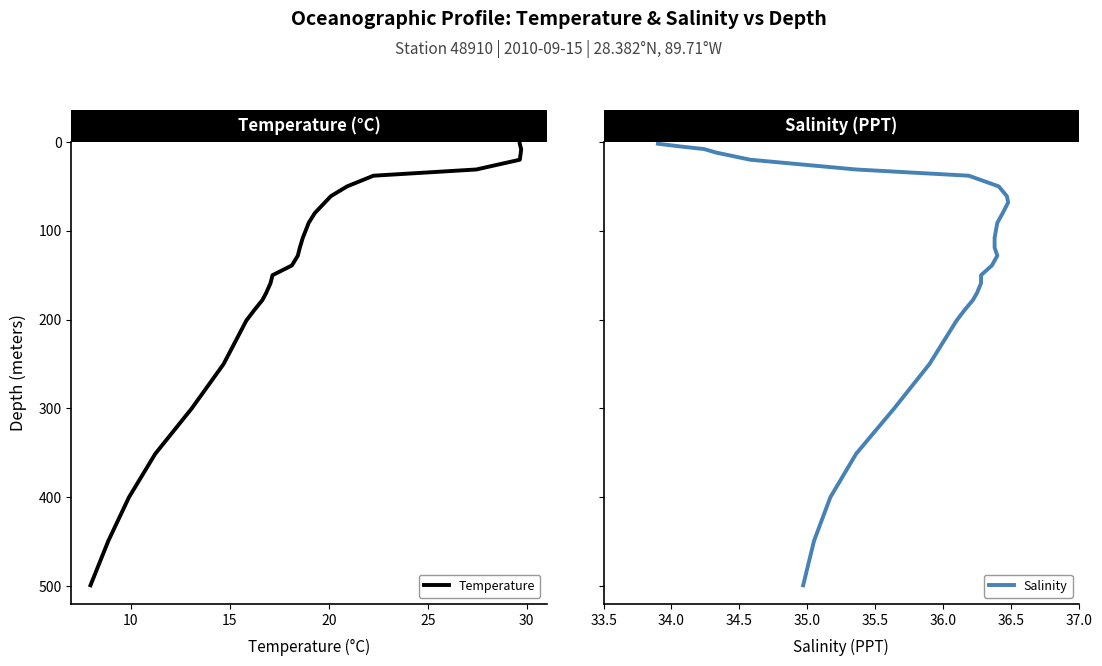

How many series are shown in this chart?

2